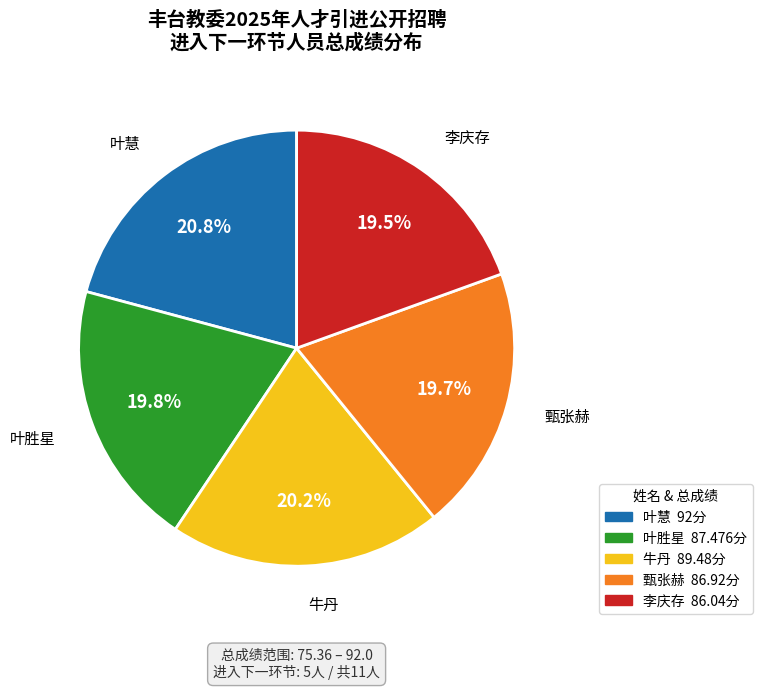

Which slice is the largest?

叶慧